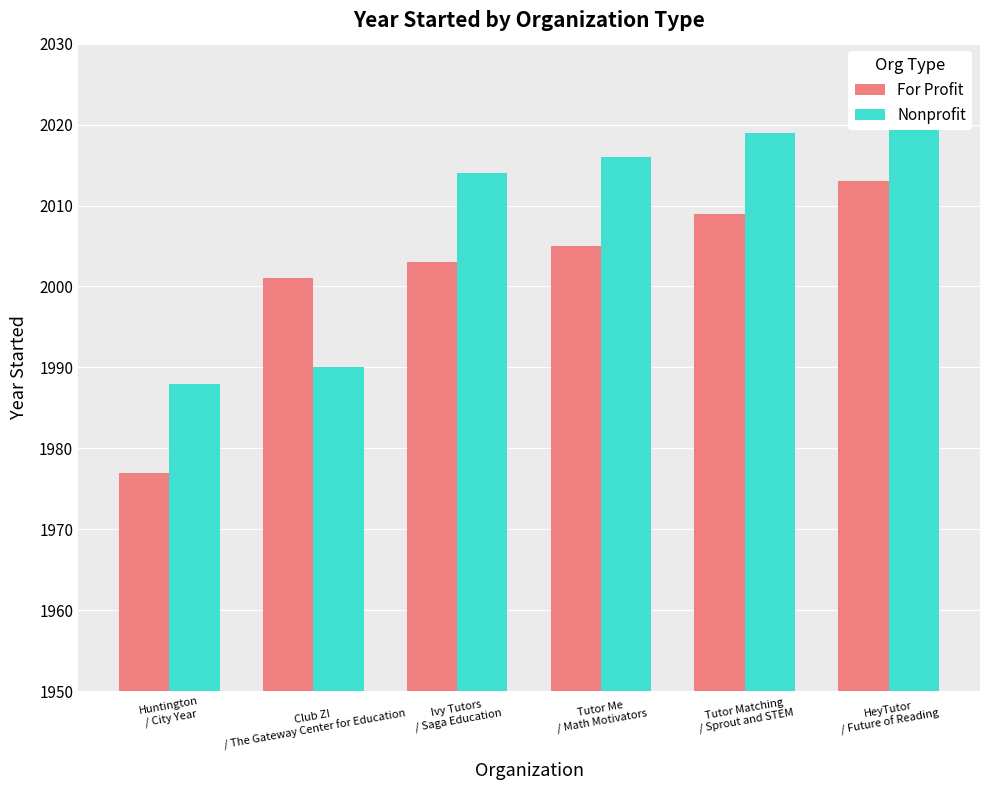

Which series has the widest spread of values?

For Profit